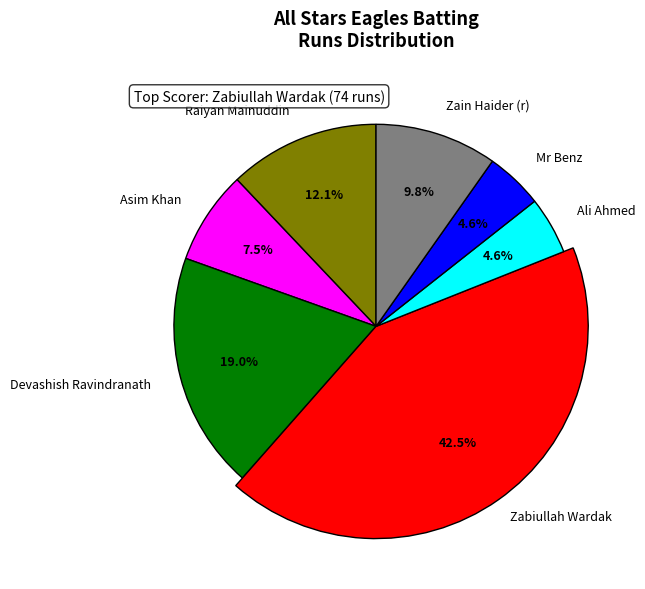

What is the largest slice in the pie chart?

Zabiullah Wardak